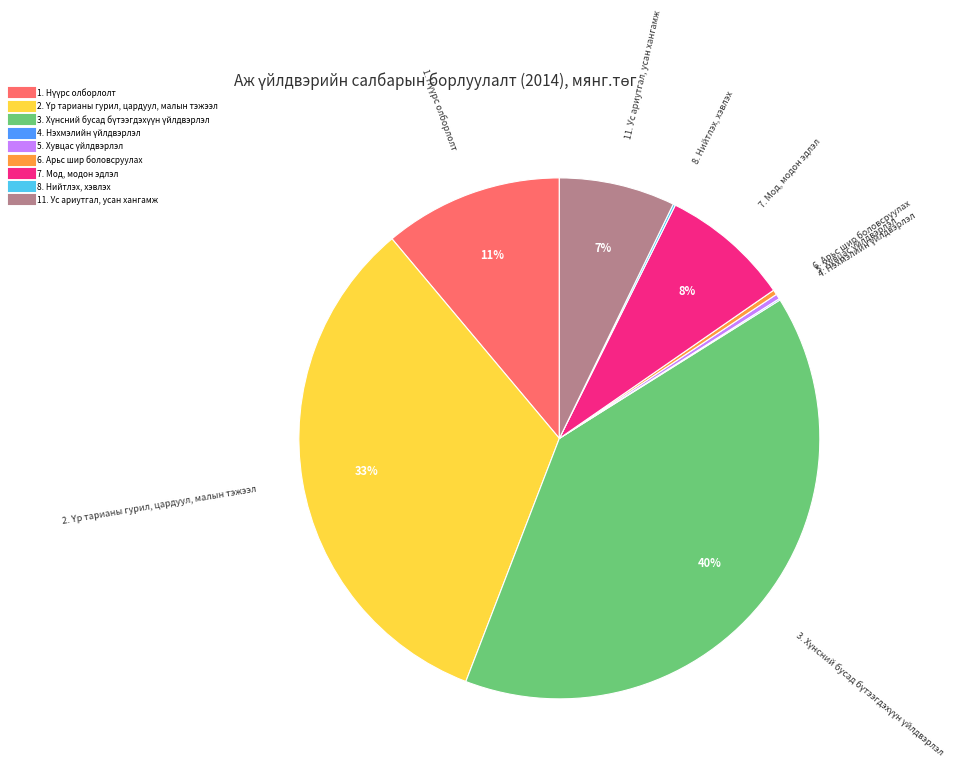

Between 11. Ус ариутгал, усан хангамж and 7. Мод, модон эдлэл, which is larger?

7. Мод, модон эдлэл